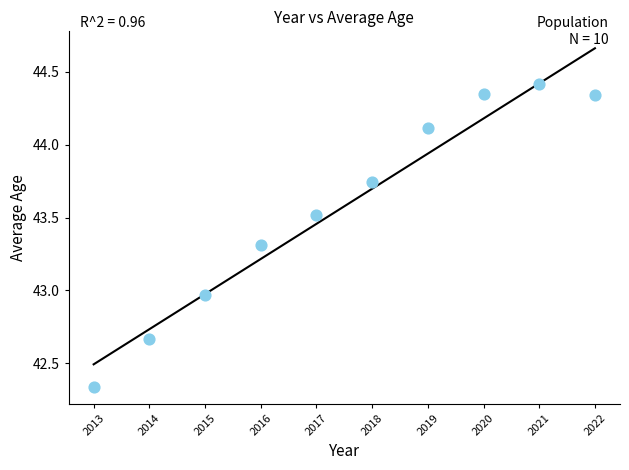

What is the average X value?

2017.5